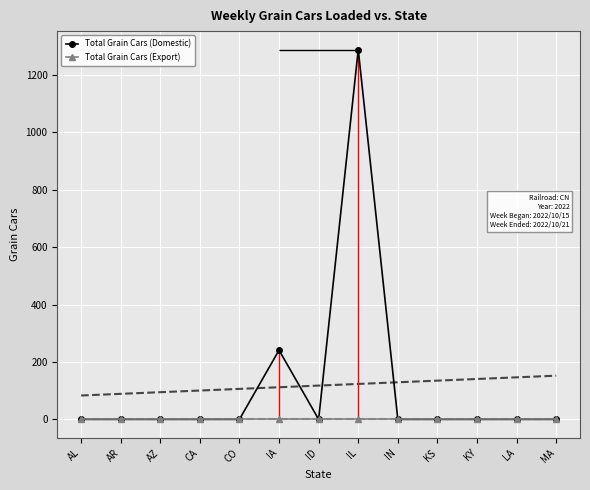

Rank the series at CO from lowest to highest value.

Total Grain Cars (Domestic), Total Grain Cars (Export)